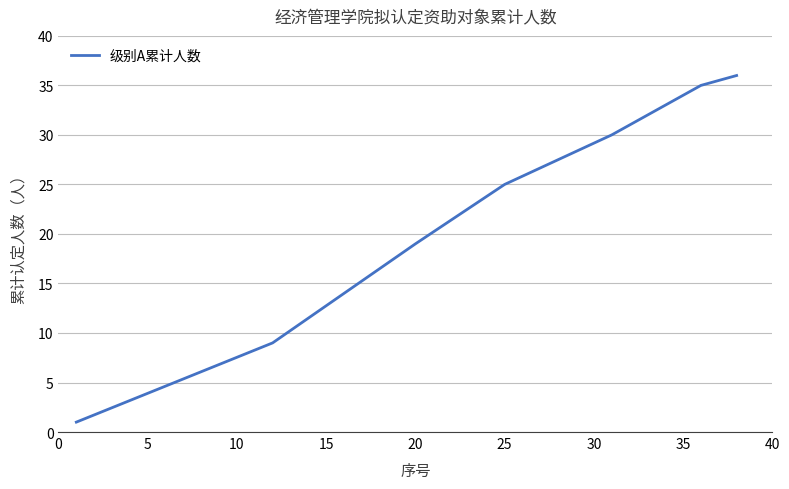

What is the sum of all values?

155